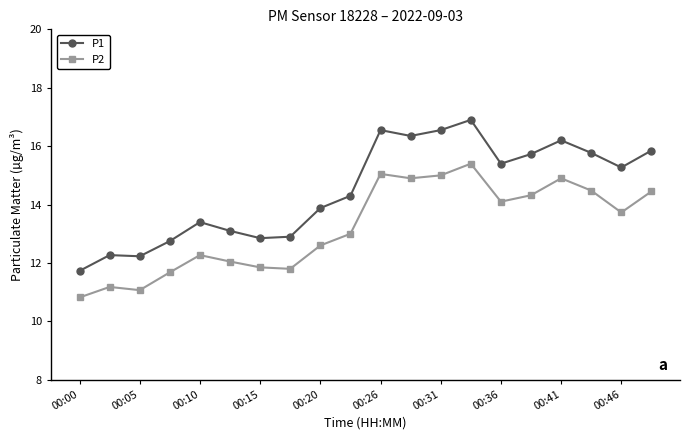

List the series in order of their peak value, highest first.

P1, P2